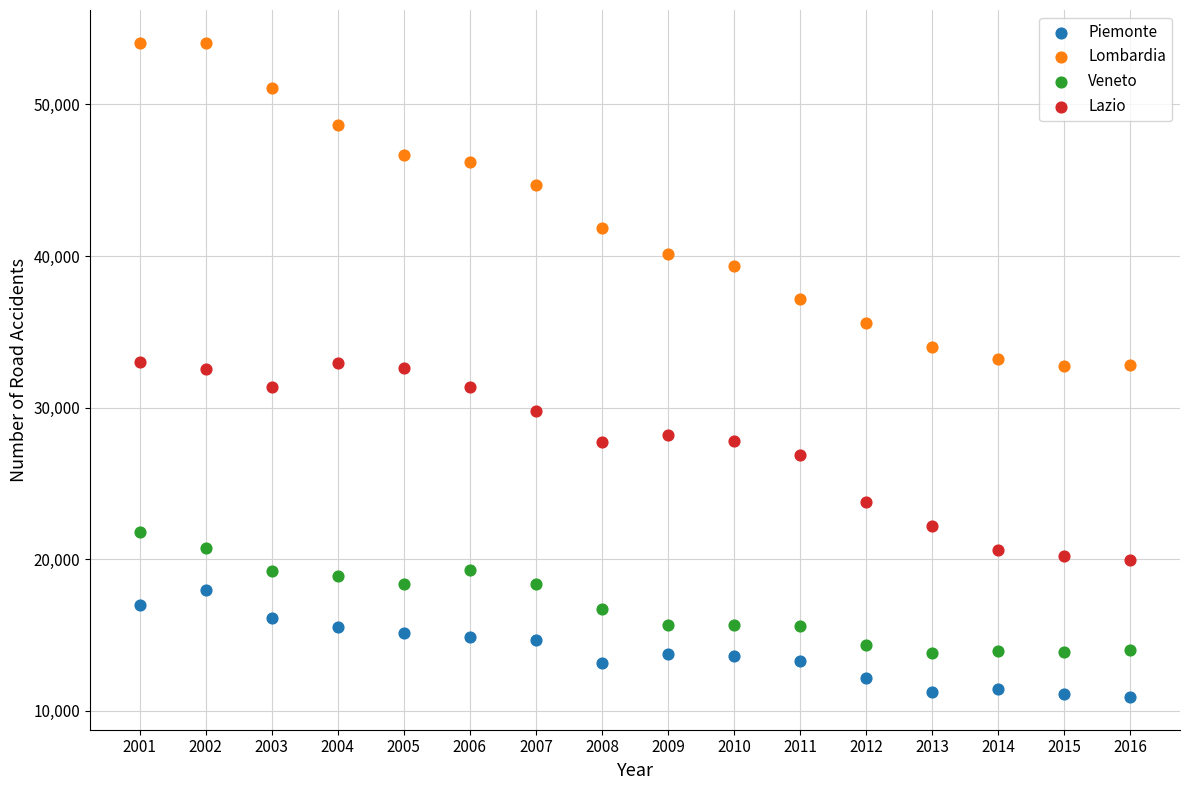

Which series reaches the maximum Y coordinate?

Lombardia